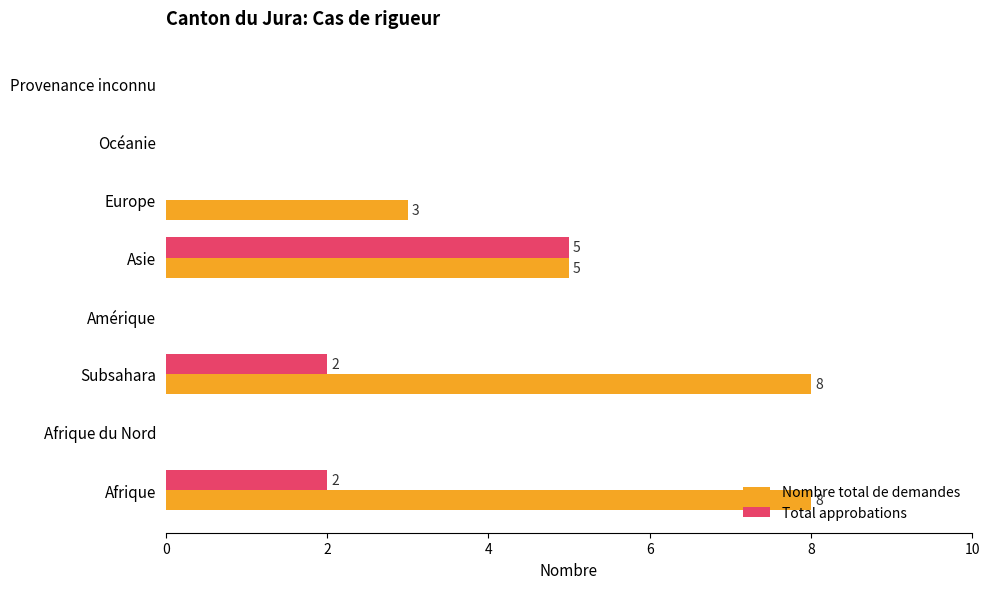

What is the highest value of the Total approbations series?

5